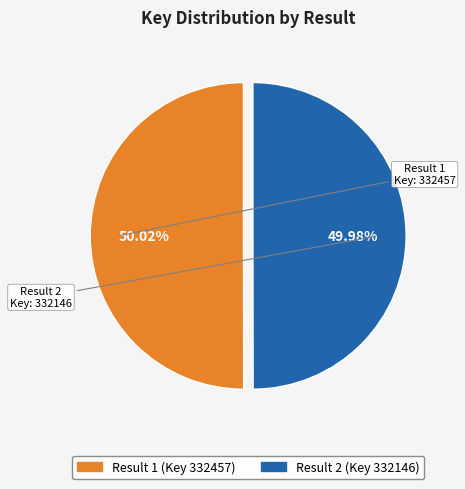

What is the ratio of the value at Result 2 (Key 332146) to the value at Result 1 (Key 332457)?

1.0